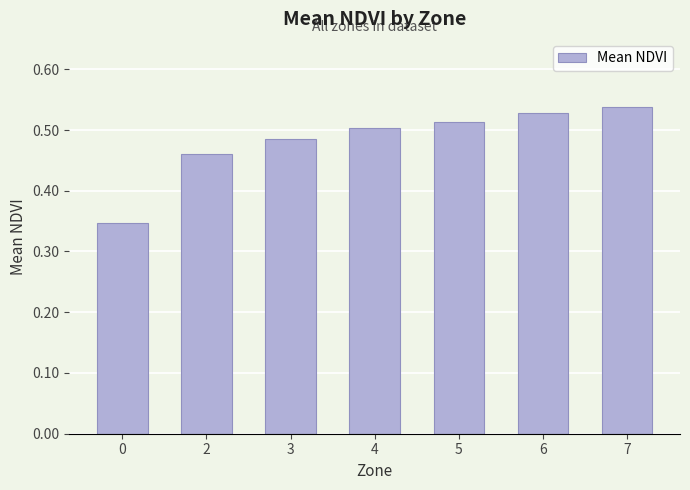

Which has a higher value, 4 or 3?

4